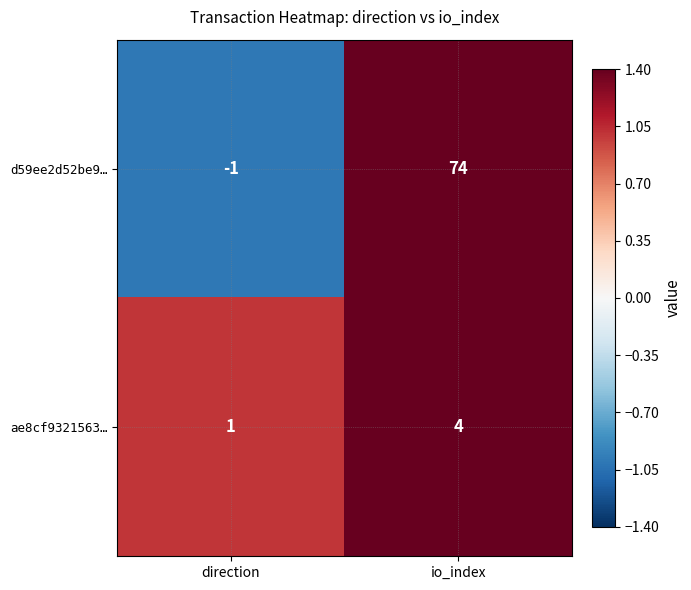

At which category is the sum across all series the highest?

io_index